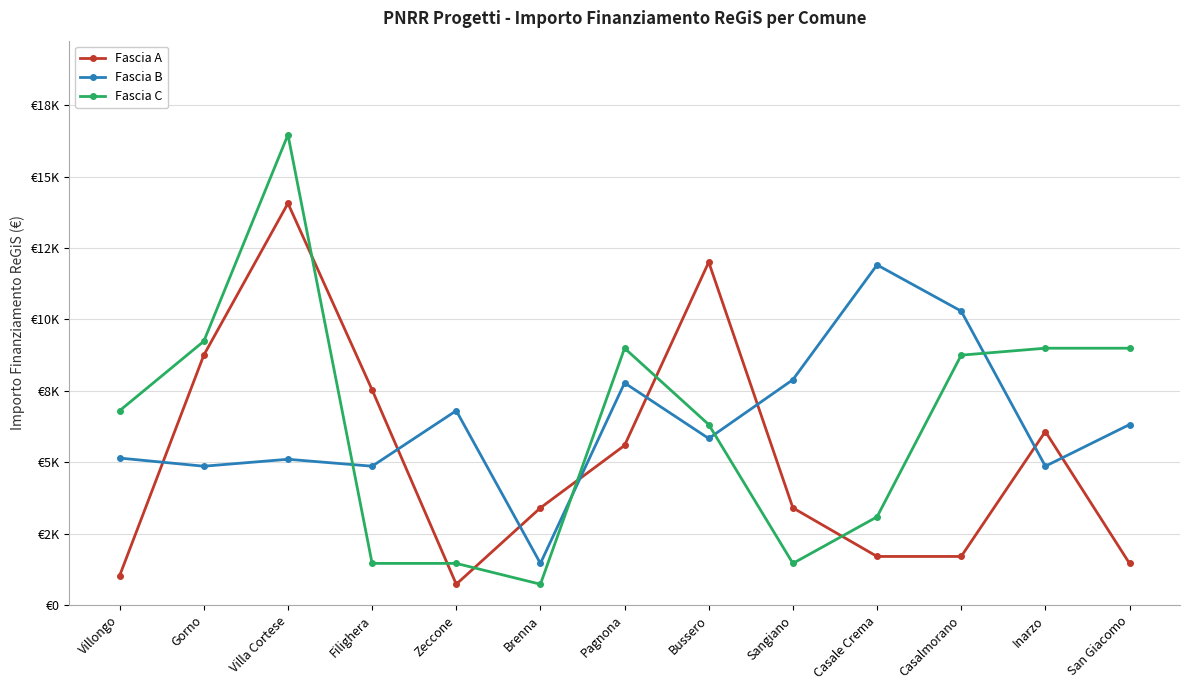

Is it true that Fascia A equals 8748 at Gorno?

True